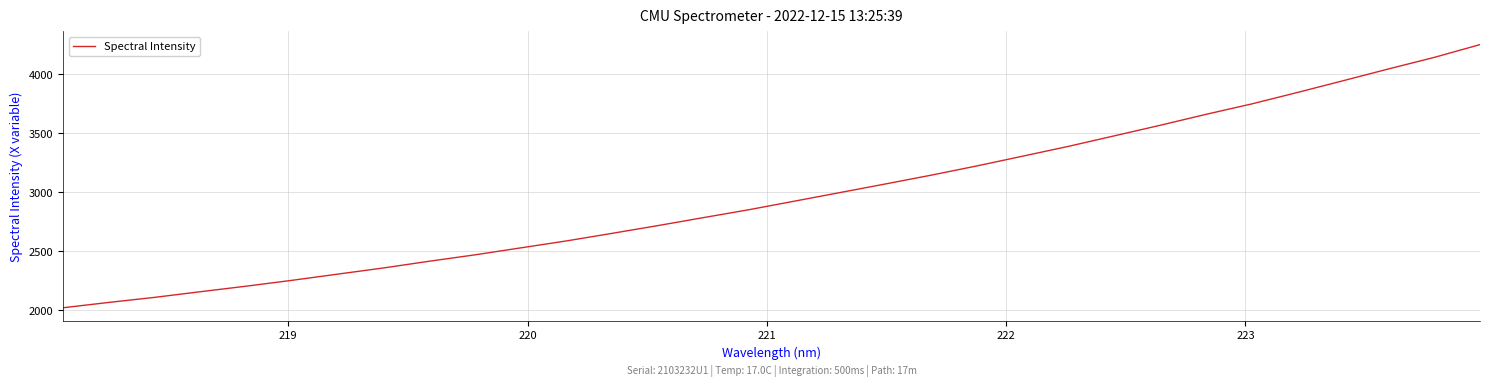

How many values exceed 2925?

16